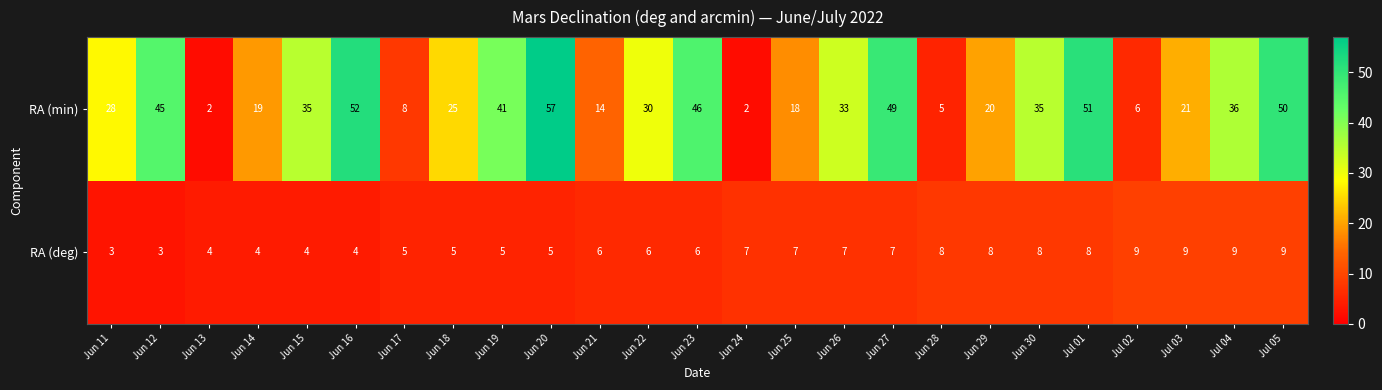

How many categories are shown in the chart?

25